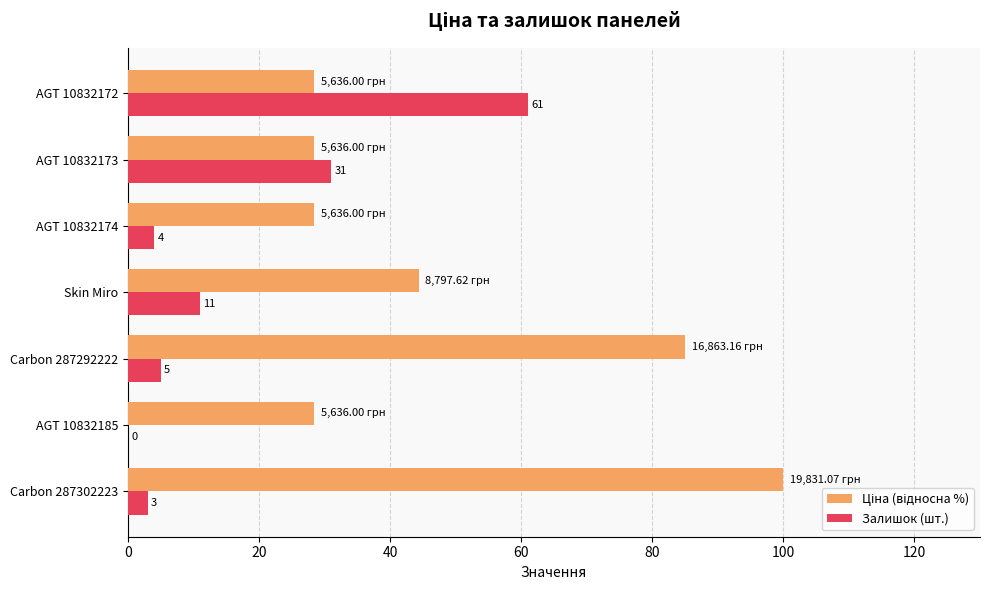

Which series changed the most between AGT 10832185 and AGT 10832173?

Залишок (шт.)